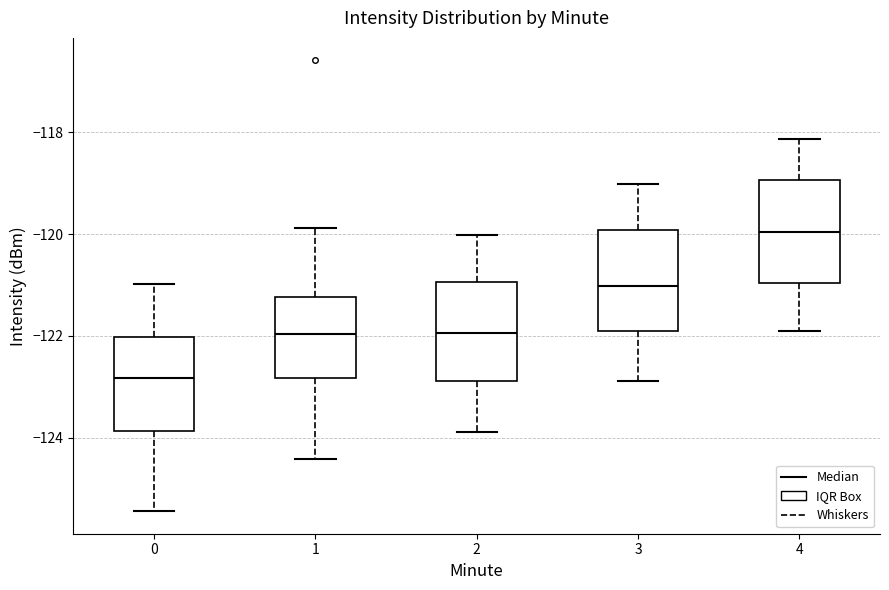

Reading left to right, read every box against the y-axis: the position of its median line, the range the box covers, and the ends of its whiskers. The values are not printed on the chart, so give them approximately, as read against the axis.

0: median -122.8, box -123.8 to -122.0, whiskers -125.4 to -121.0
1: median -122.0, box -122.8 to -121.2, whiskers -124.4 to -119.8
2: median -122.0, box -122.8 to -121.0, whiskers -124.0 to -120.0
3: median -121.0, box -121.8 to -120.0, whiskers -122.8 to -119.0
4: median -120.0, box -121.0 to -119.0, whiskers -122.0 to -118.2